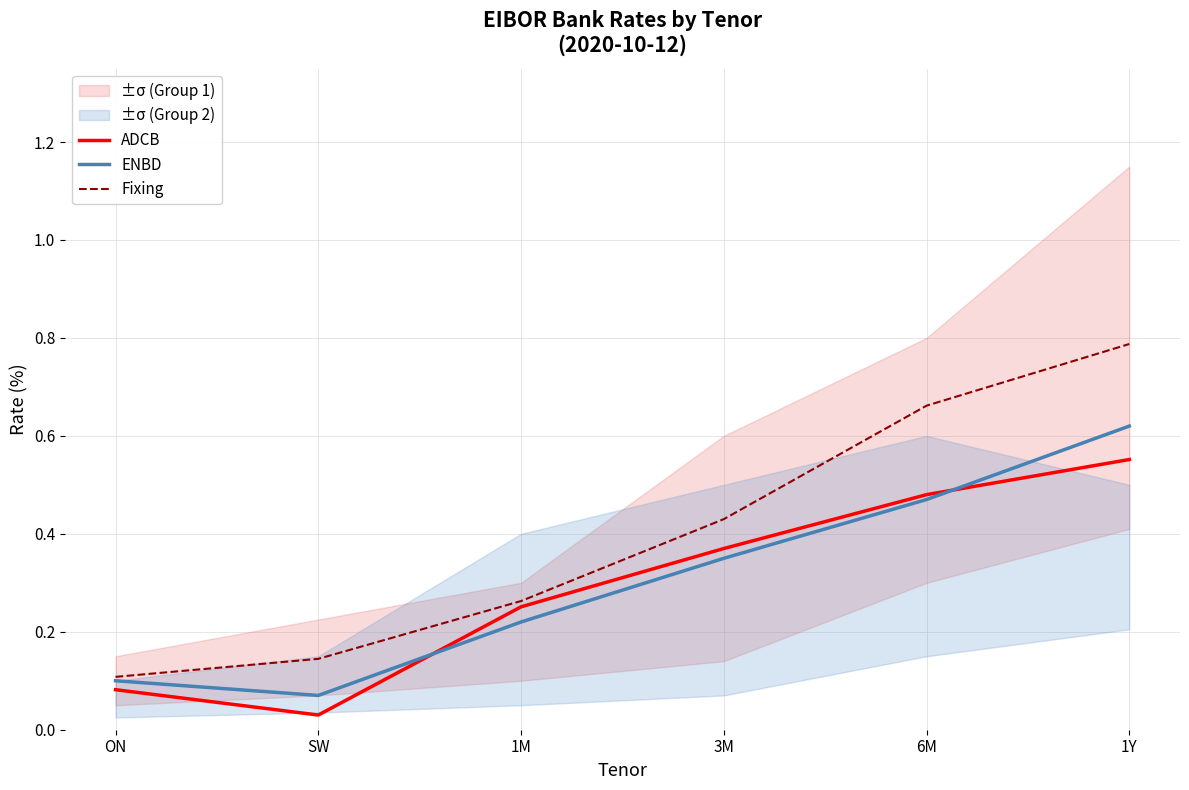

True or false: ADCB has a value of 0.0 at SW.

True